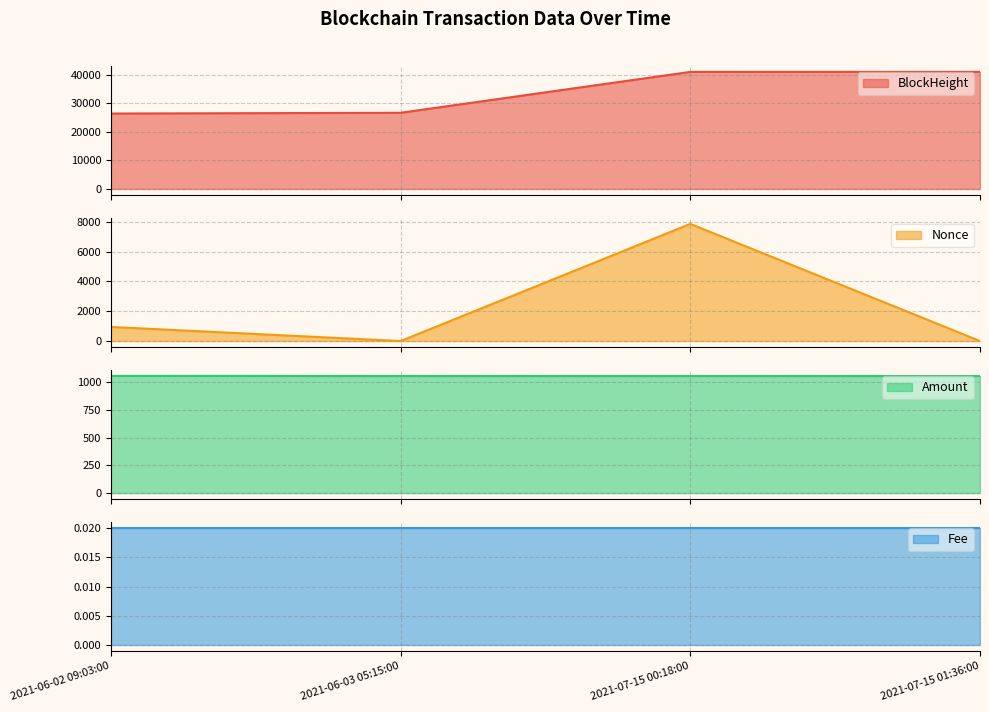

What is the difference between the highest and lowest values at 2021-07-15 01:36:00?

41038.0